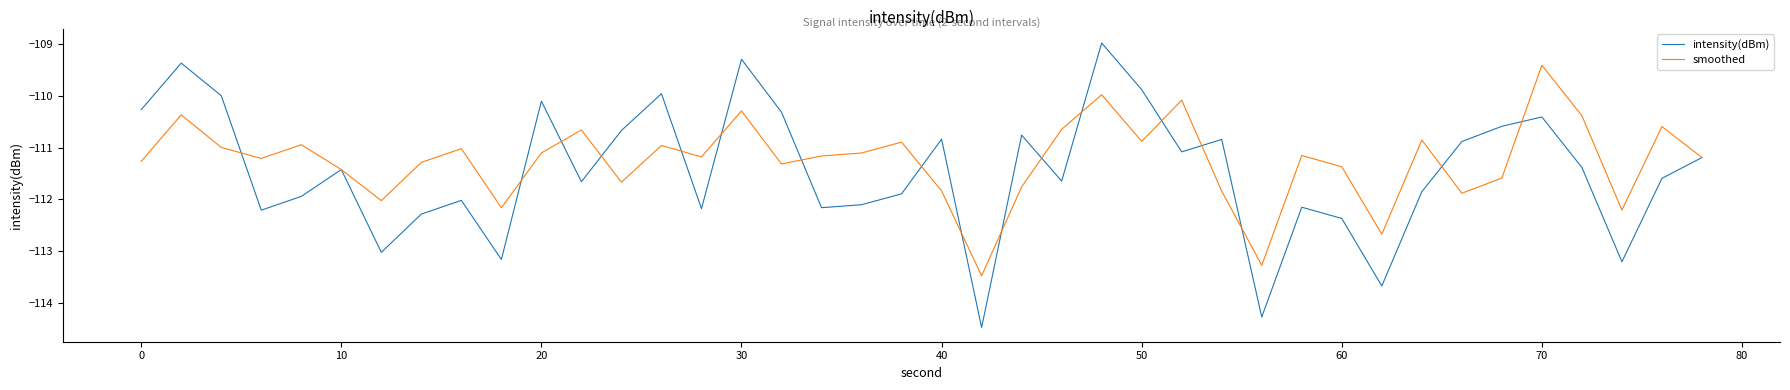

Rank the series by their average value, from lowest to highest.

intensity(dBm), smoothed